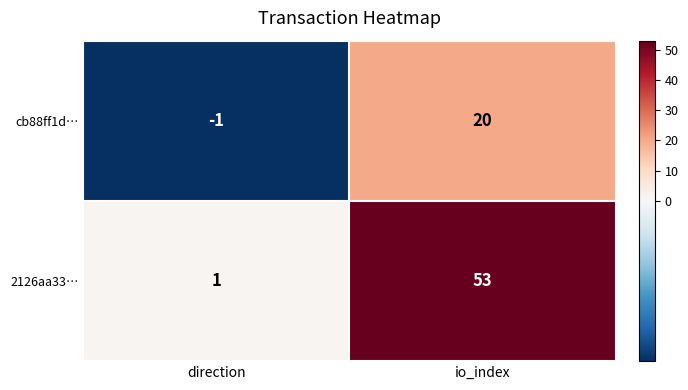

What is the sum of the cb88ff1d… values at direction and io_index?

19